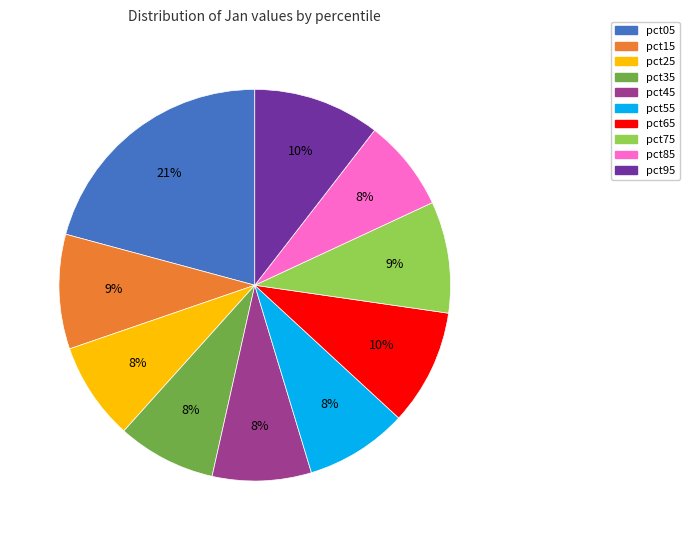

How many segments does this pie chart have?

10